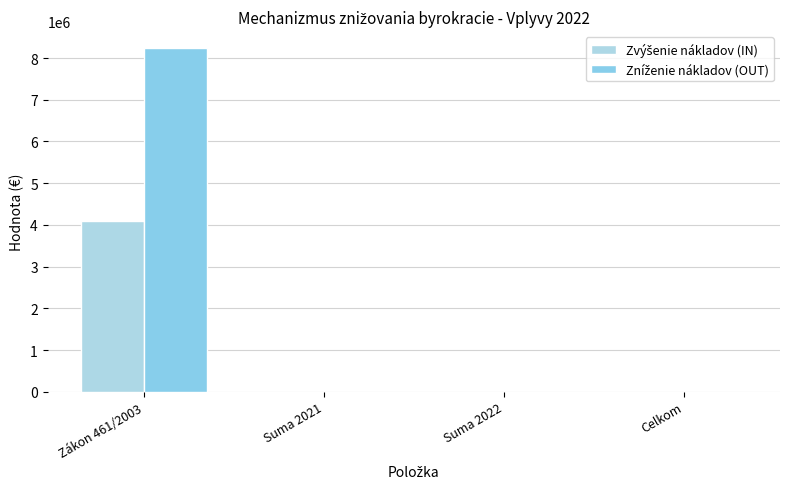

List the series in order of their overall mean, lowest first.

Zvýšenie nákladov (IN), Zníženie nákladov (OUT)